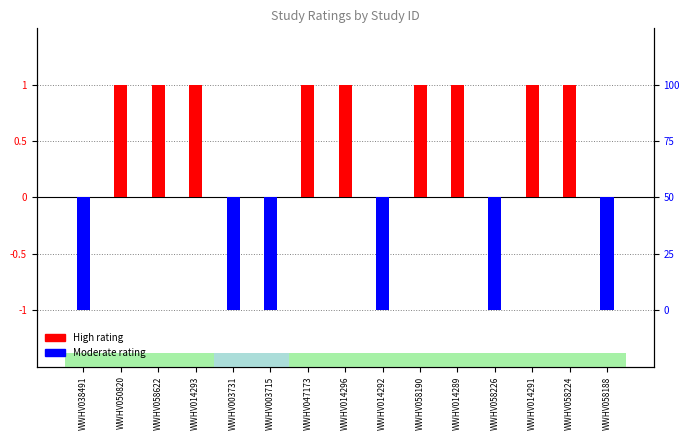

Which series has the largest range (max minus min)?

High